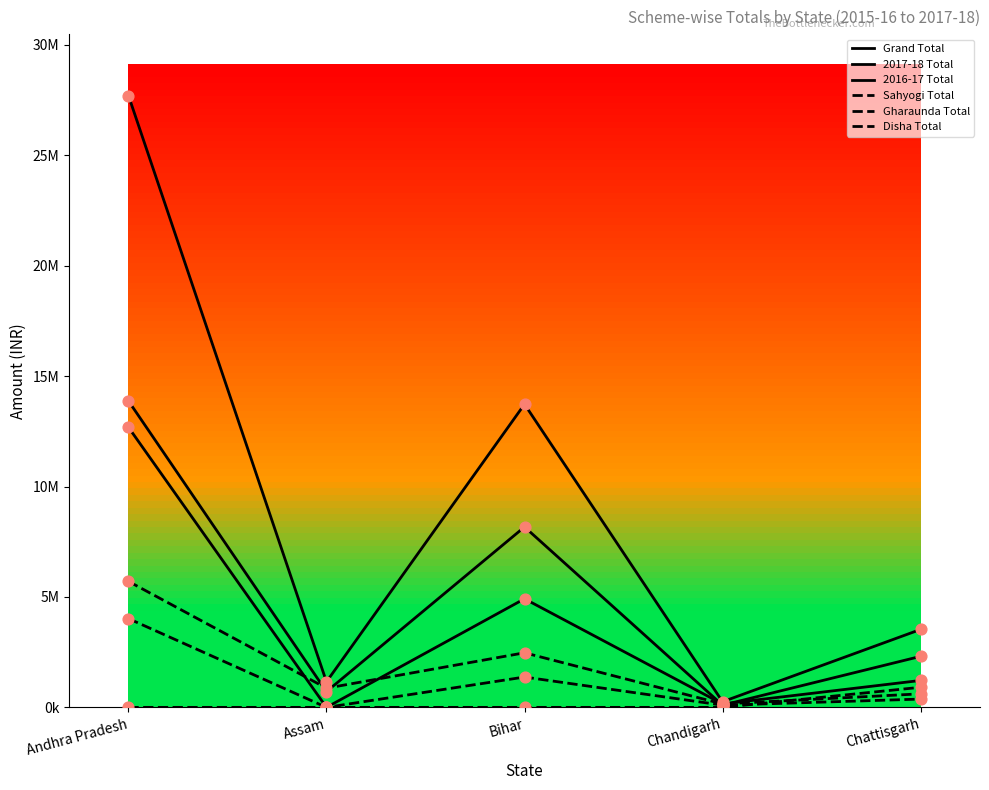

Does the chart have visible grid lines?

No